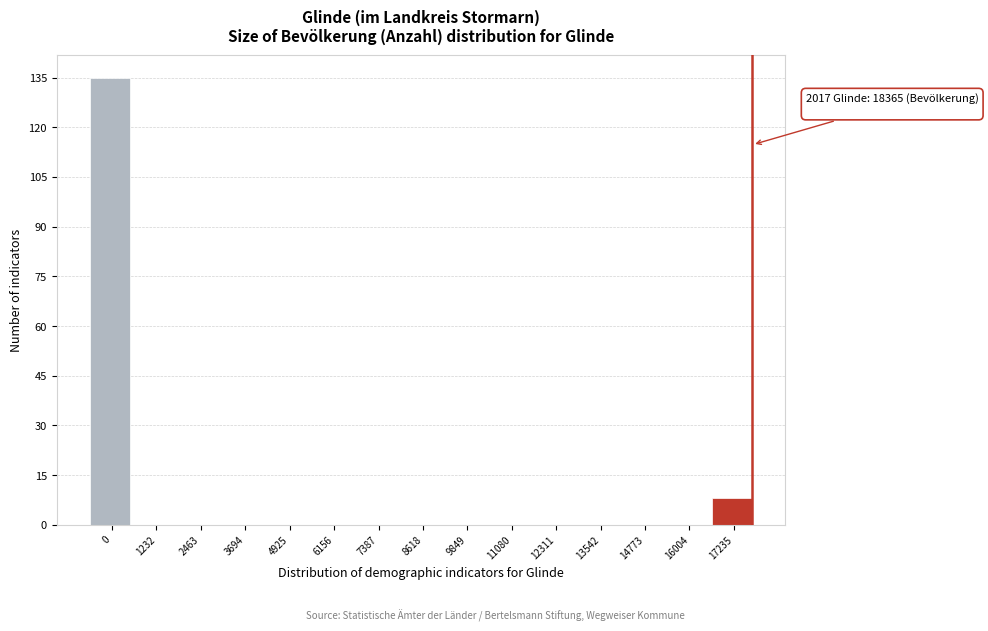

Reading left to right, what are all the values shown in this chart?

0=135	1232=0	2463=0	3694=0	4925=0	6156=0	7387=0	8618=0	9849=0	11080=0	12311=0	13542=0	14773=0	16004=0	17235=8